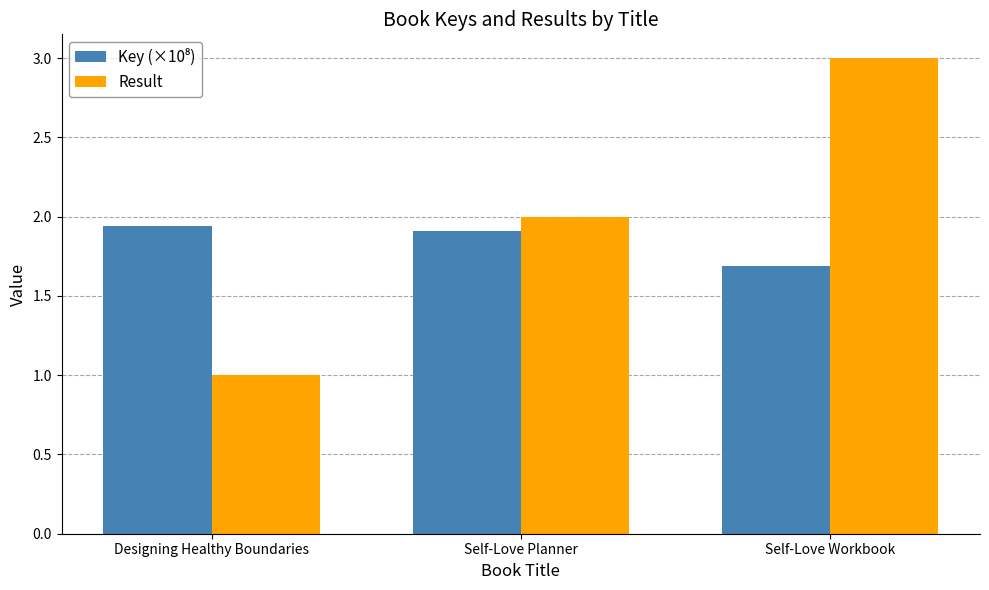

What is the label of the 3rd bar from the right?

Designing Healthy Boundaries